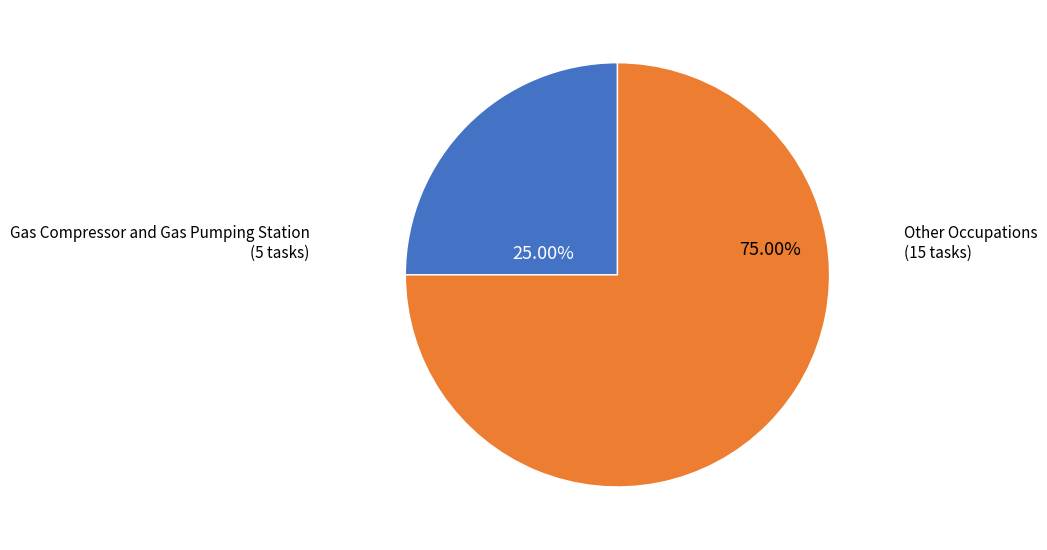

Does any single category account for the majority?

Yes